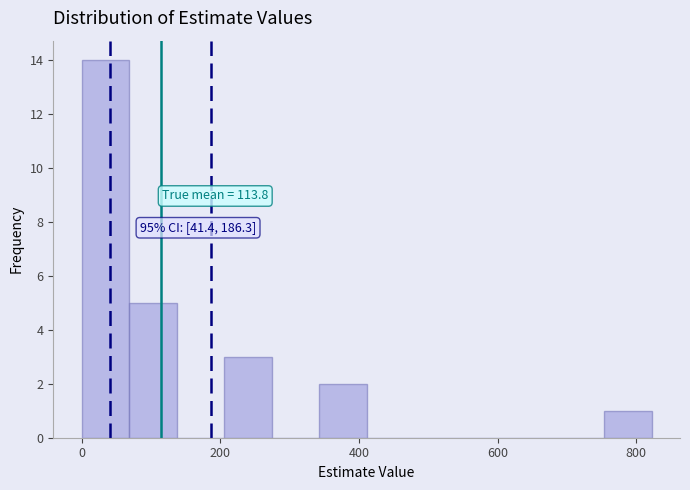

Read against the x-axis, roughly where is the centre of the tallest bar?

40